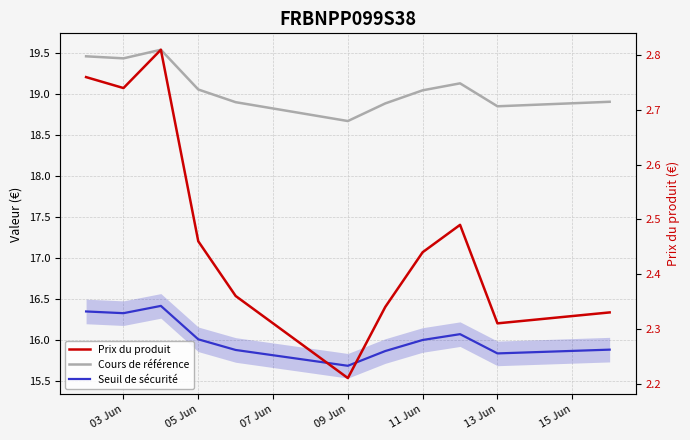

What is the difference between the second highest and minimum values in the Cours de référence series?

0.8